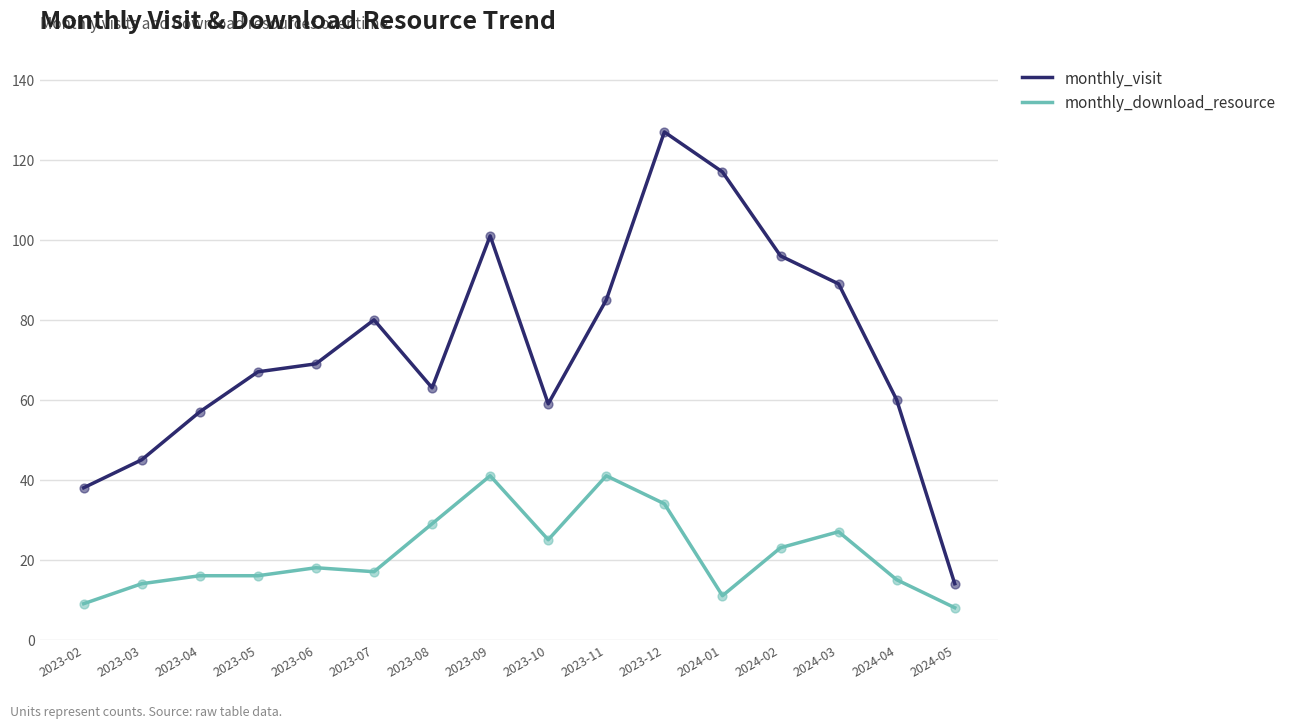

Which series has the largest total across all categories?

monthly_visit